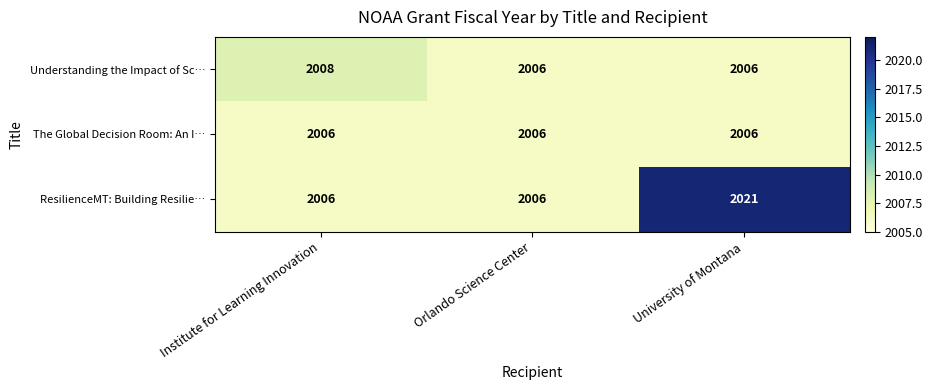

Reading left to right, what are all the values shown in this chart?

Understanding the Impact of Sc…: Institute for Learning Innovation=2008	Orlando Science Center=2006	University of Montana=2006
The Global Decision Room: An I…: Institute for Learning Innovation=2006	Orlando Science Center=2006	University of Montana=2006
ResilienceMT: Building Resilie…: Institute for Learning Innovation=2006	Orlando Science Center=2006	University of Montana=2021